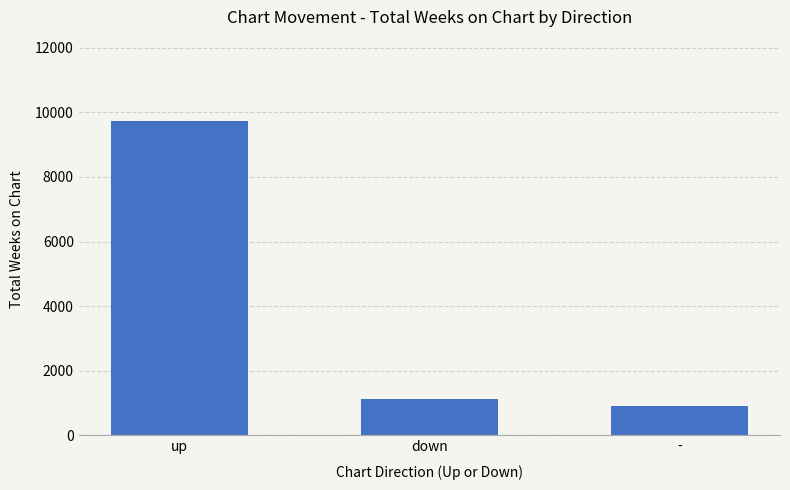

What is the difference between the values at - and up?

8822